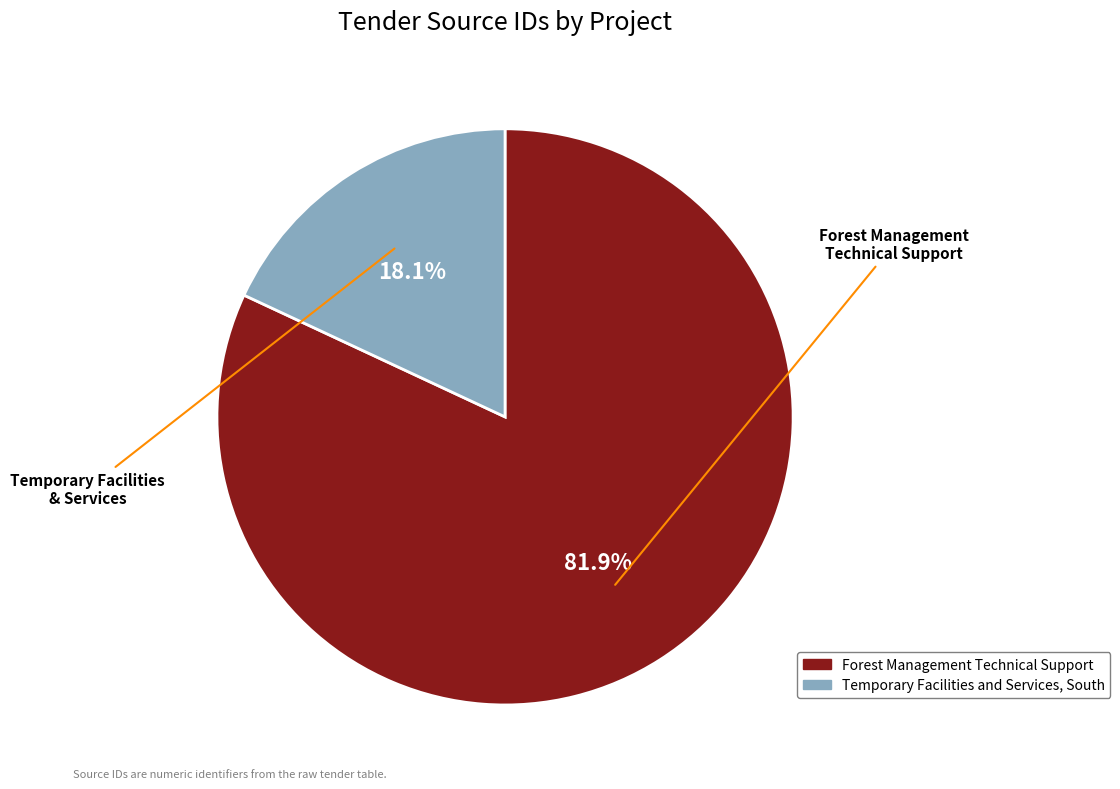

How much of the chart is everything except Forest Management Technical Support?

18.1%